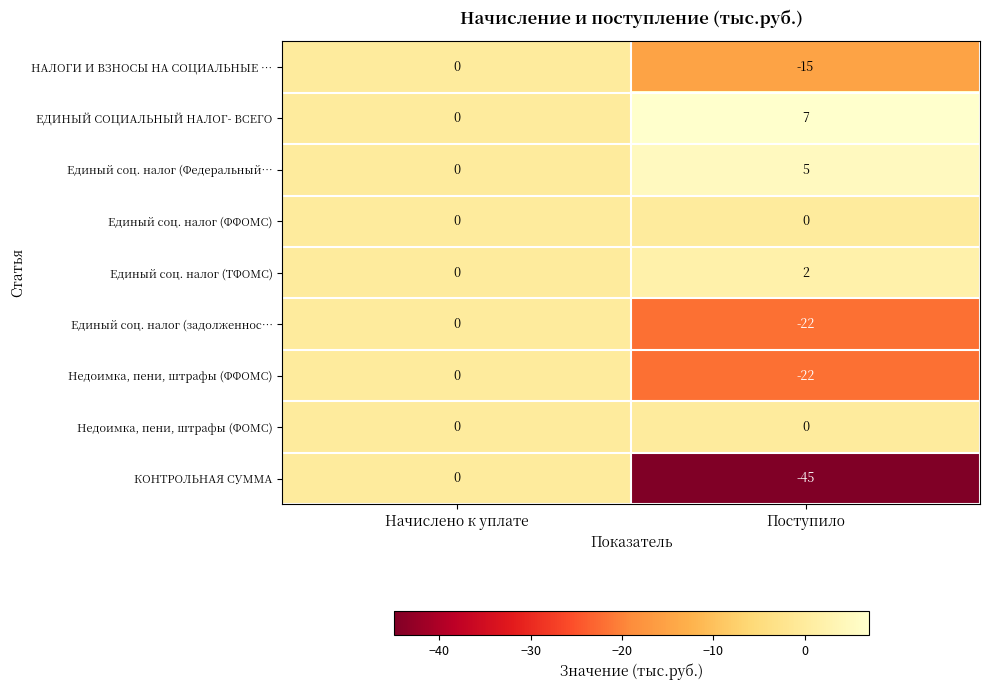

Between Начислено к уплате and Поступило, which series saw the biggest shift?

КОНТРОЛЬНАЯ СУММА